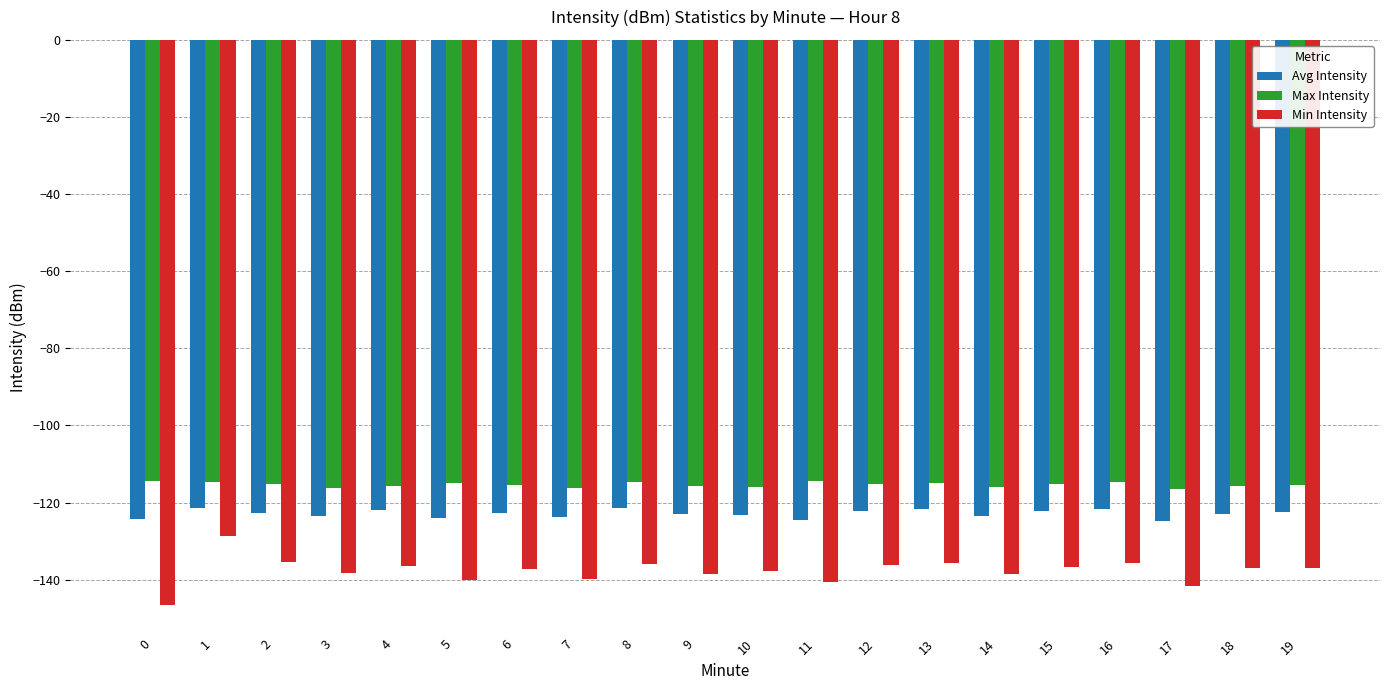

What is the average value of the Max Intensity series?

-115.3